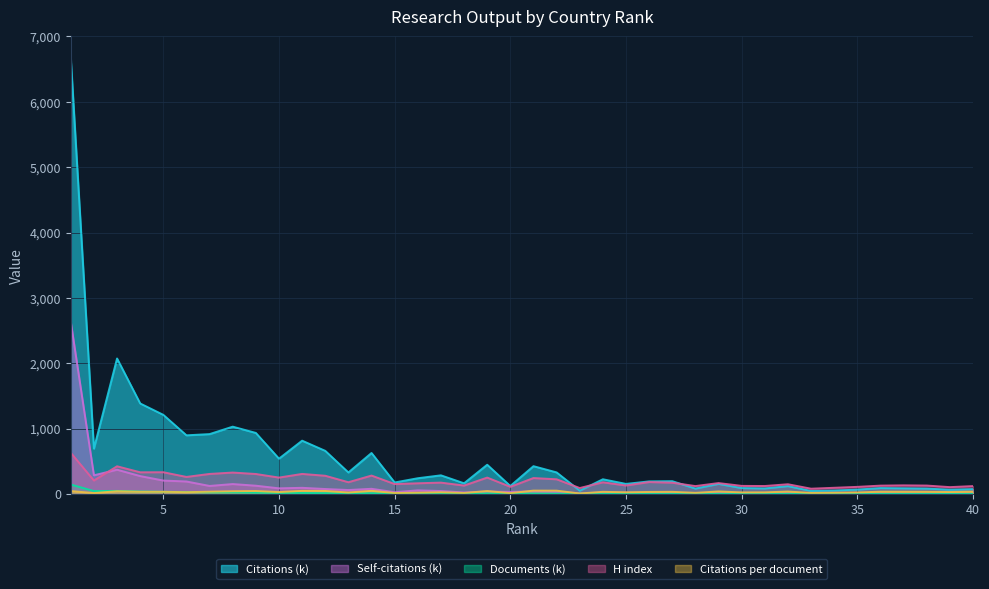

Which category has the highest value in the Documents (k) series?

1